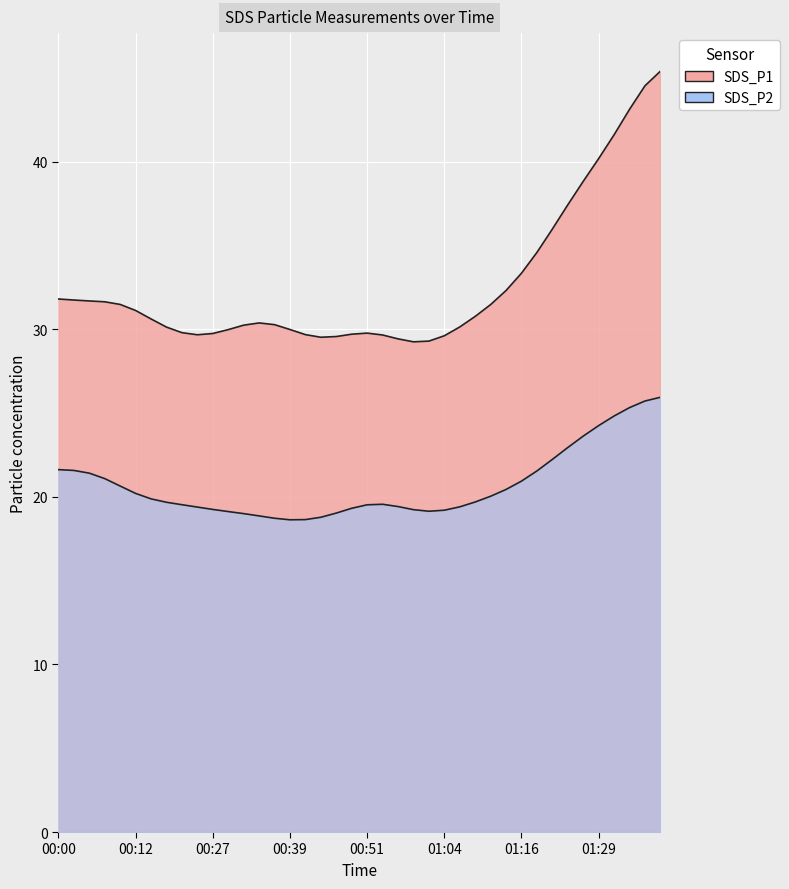

List the series in order of their peak value, lowest first.

SDS_P2, SDS_P1